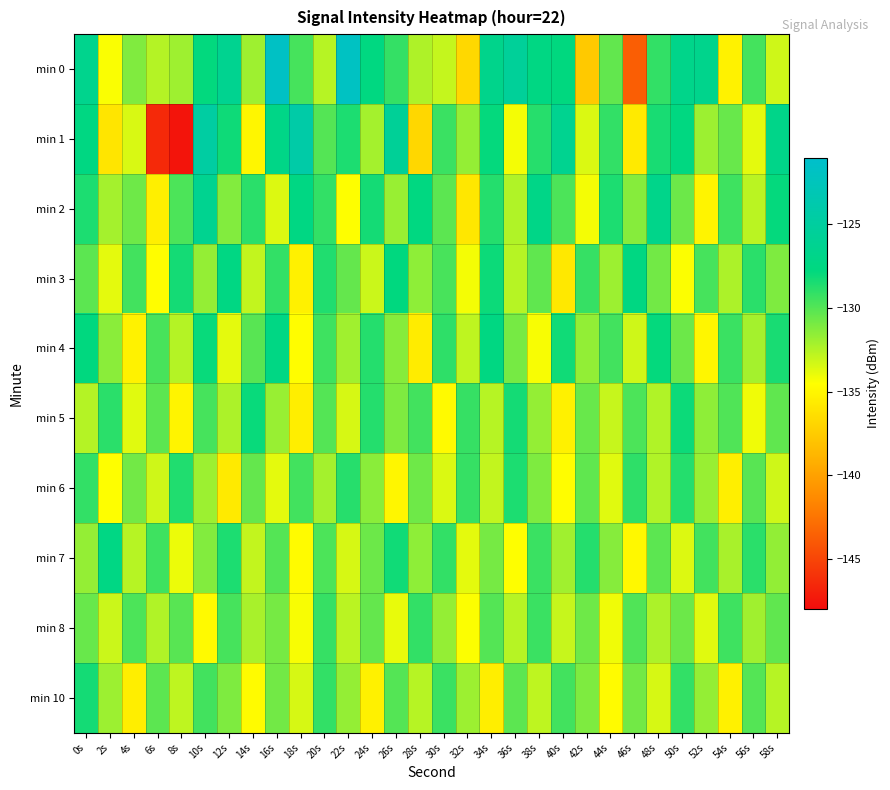

At 16s, list the series in order from smallest to largest.

min 6, min 2, min 5, min 8, min 10, min 7, min 3, min 4, min 1, min 0